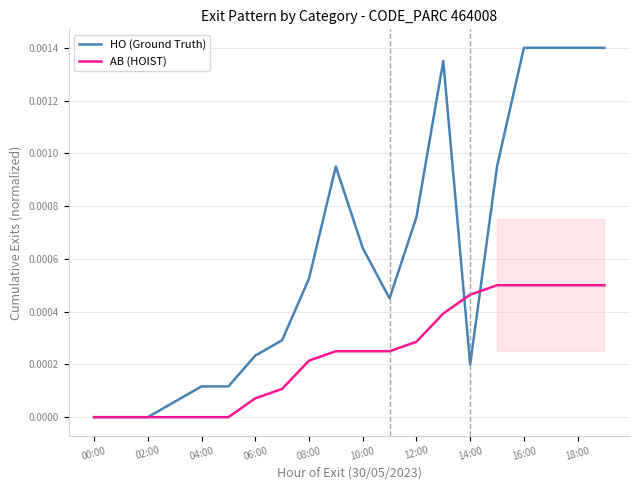

What position from the left is 18:00?

19